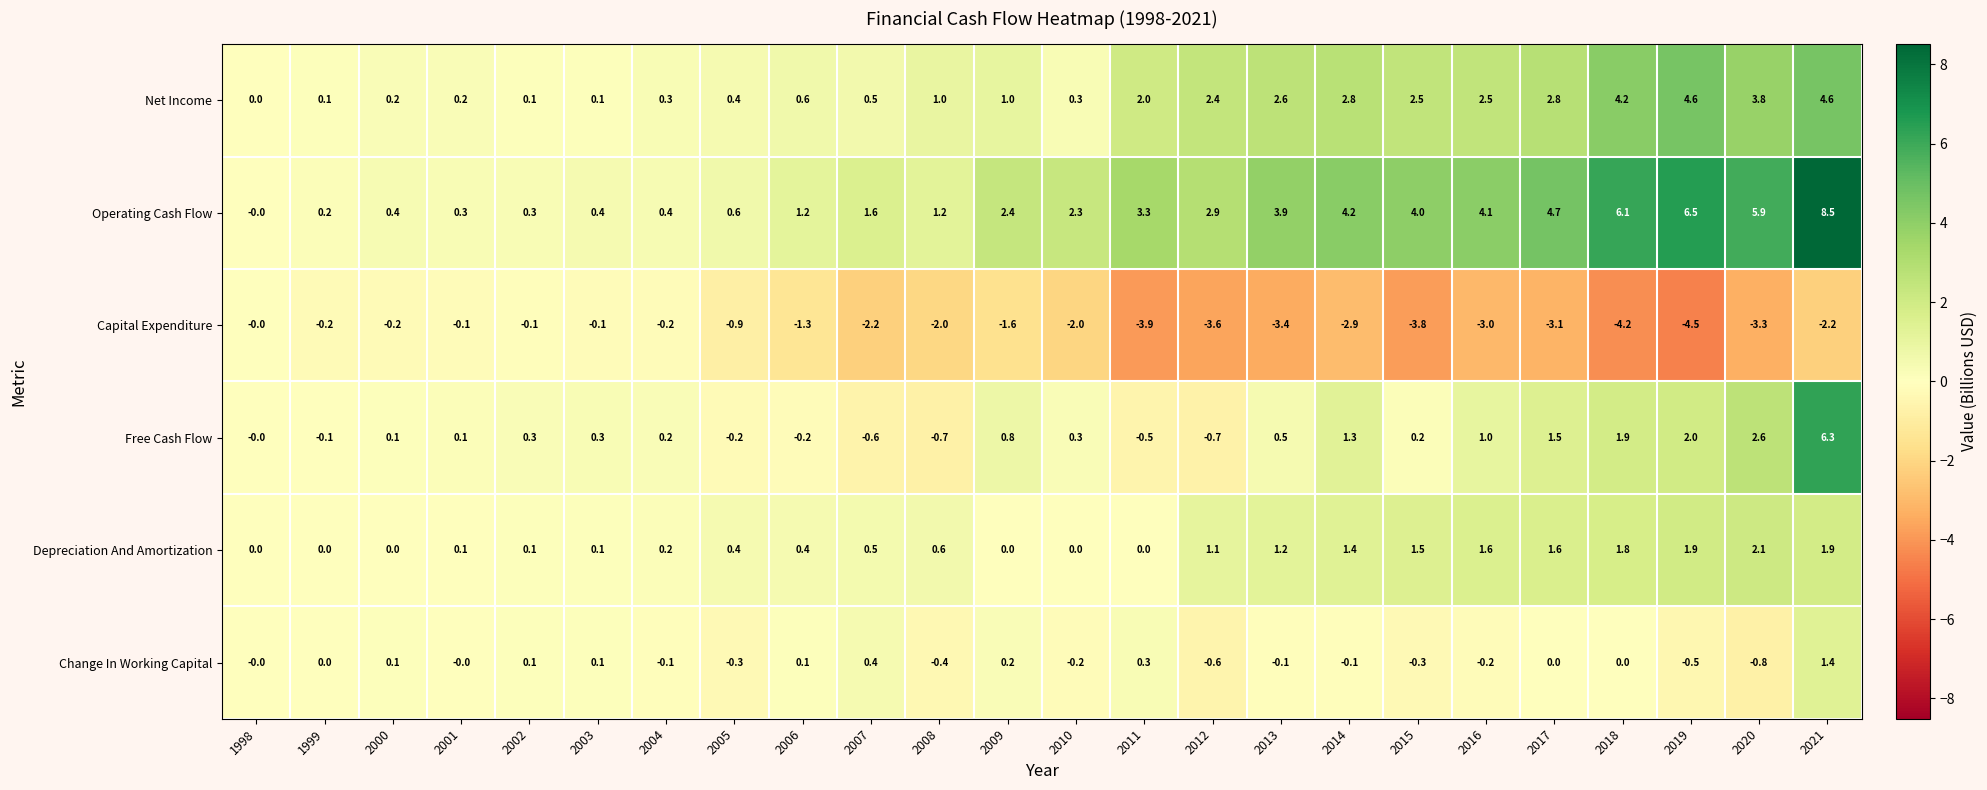

What is the difference between the Capital Expenditure values at 2017 and 2018?

1.1